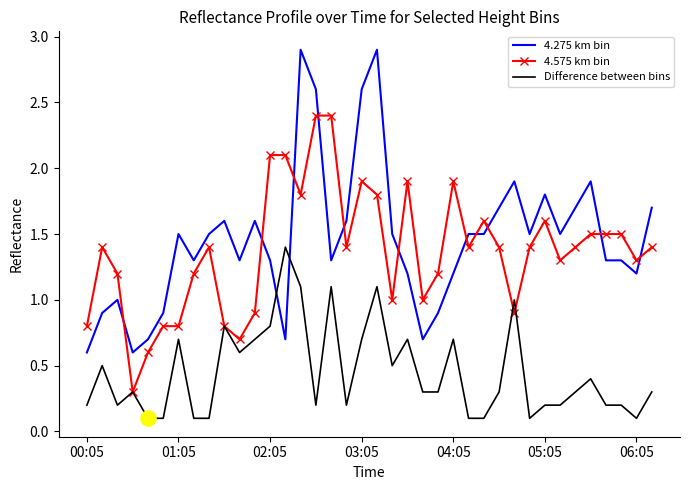

Which series has the widest spread of values?

4.275 km bin